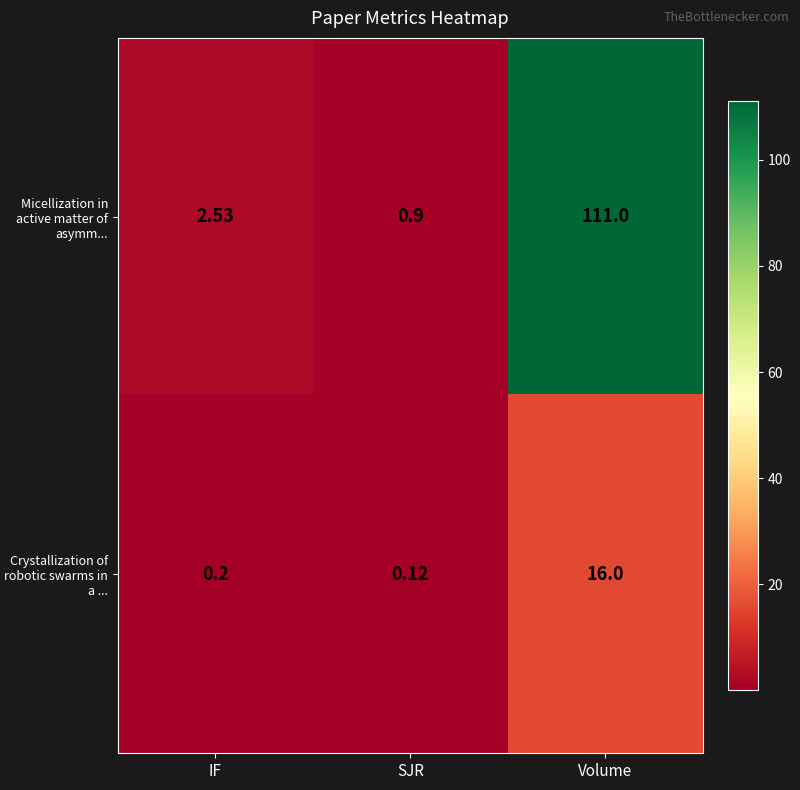

At how many categories does at least one series exceed 85?

1